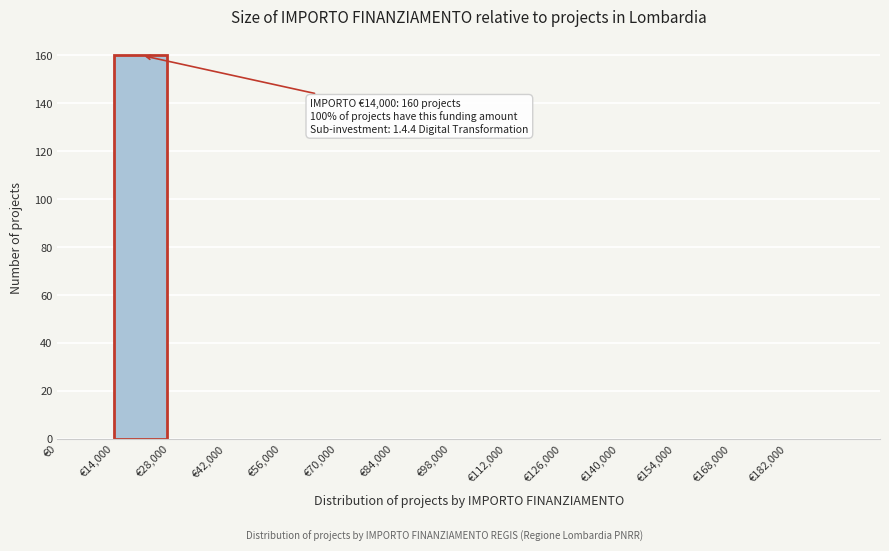

Which range on the x-axis has the tallest bar?

14000 to 28000